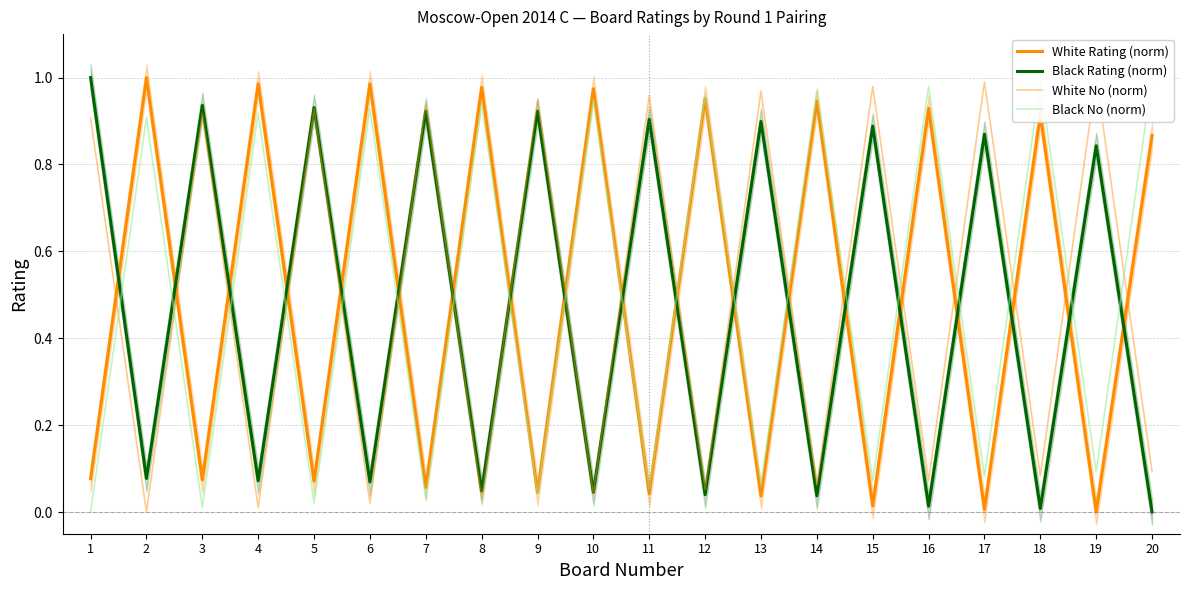

At which label does White Rating (norm) reach its minimum?

19